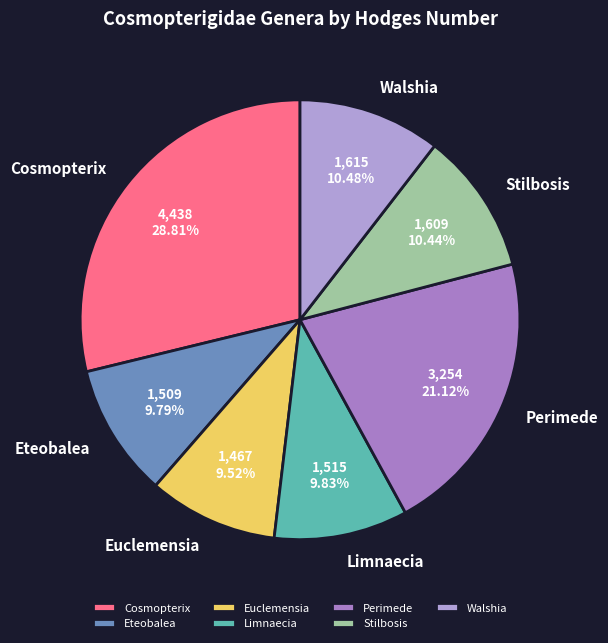

Is there a majority slice in this chart?

No